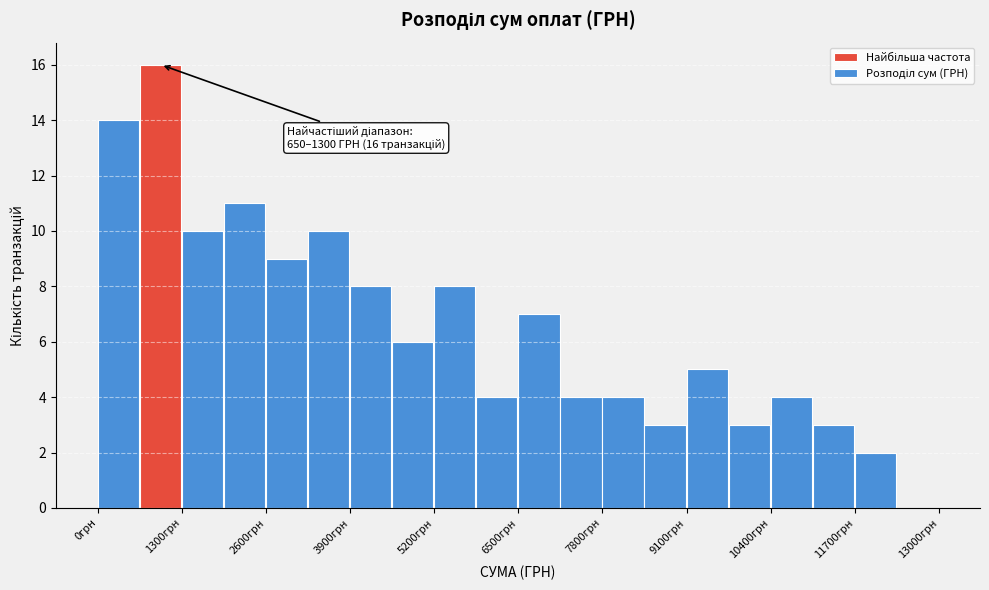

Read against the x-axis, roughly where is the centre of the tallest bar?

1000